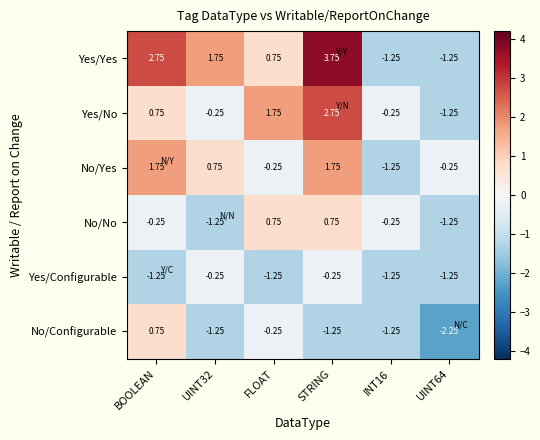

Between UINT32 and INT16, which series saw the biggest shift?

Yes/Yes